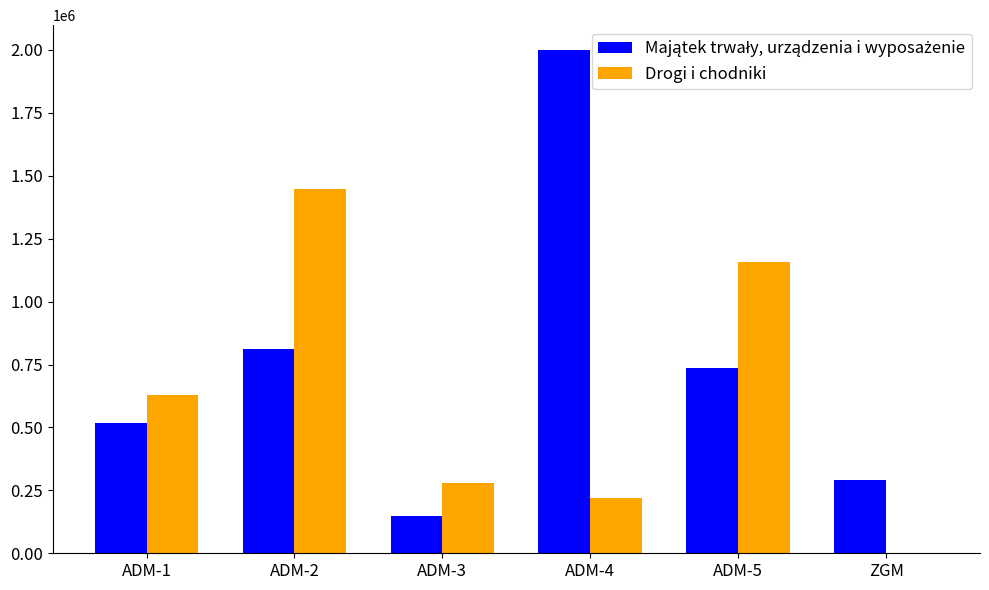

What is the sum of the Drogi i chodniki values at ADM-2 and ADM-5?

2603884.9